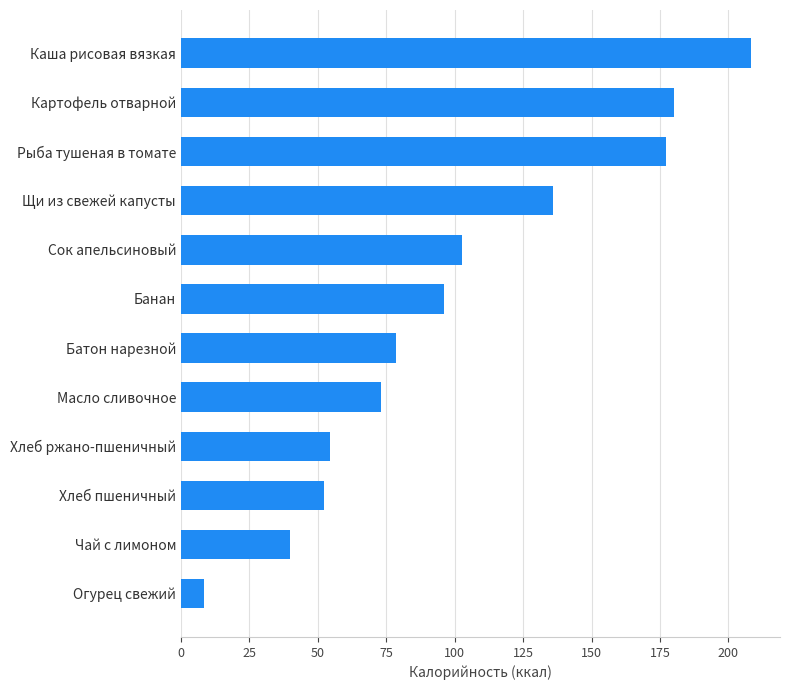

True or false: the data shows 102.5 at Сок апельсиновый.

True